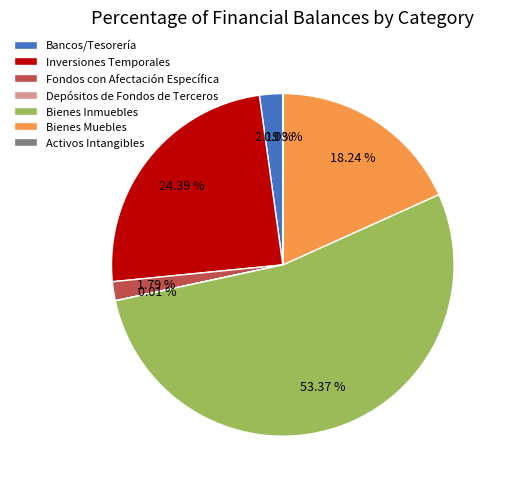

Which category accounts for the majority?

Bienes Inmuebles